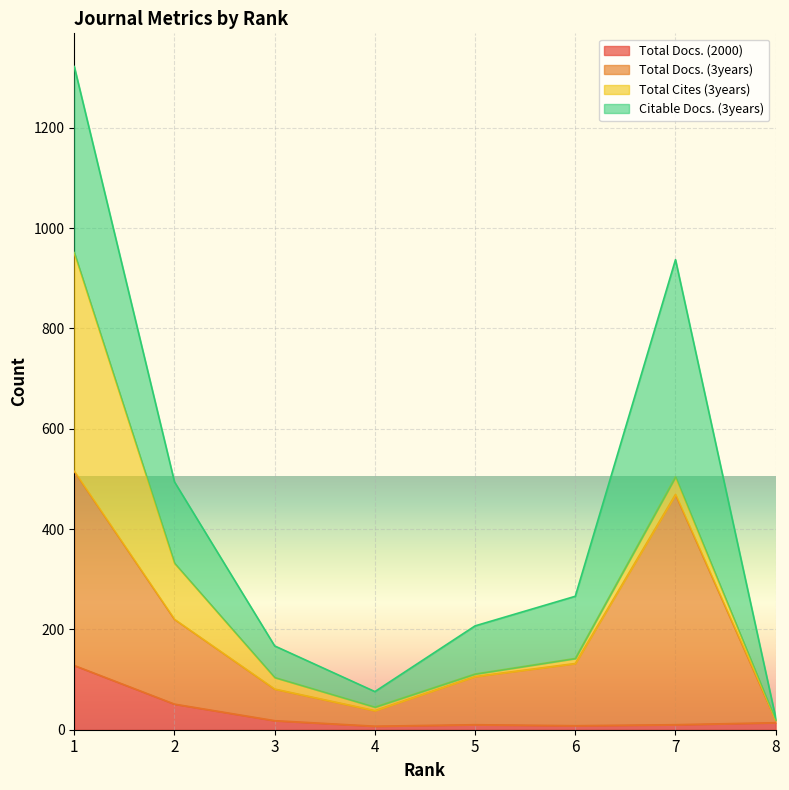

Is the value of Total Docs. (3years) at 1 greater than the value of Total Docs. (2000) at 2?

Yes